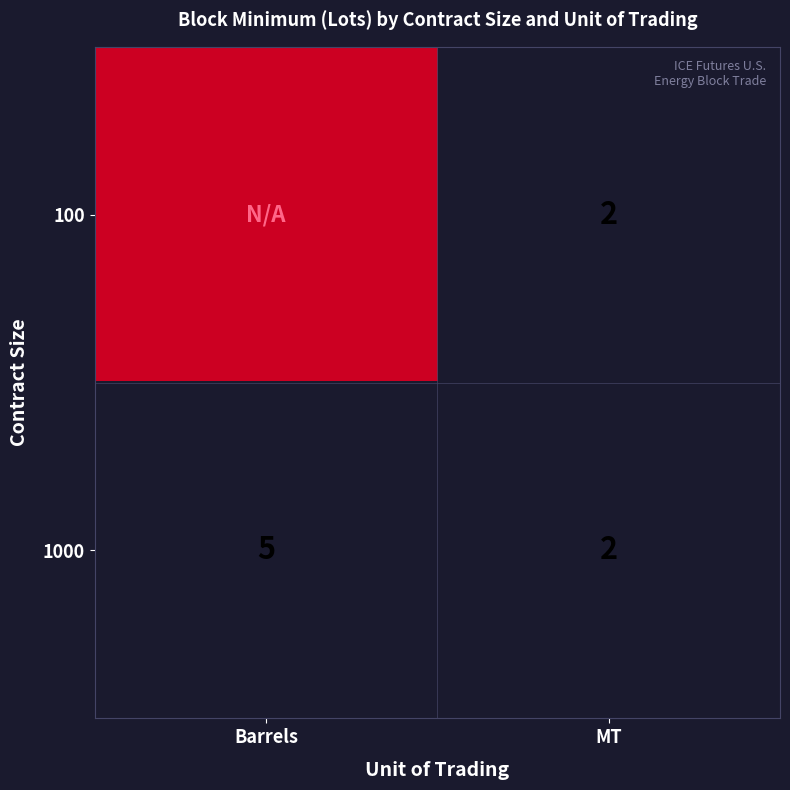

True or false: 1000 has a value of 3 at MT.

False